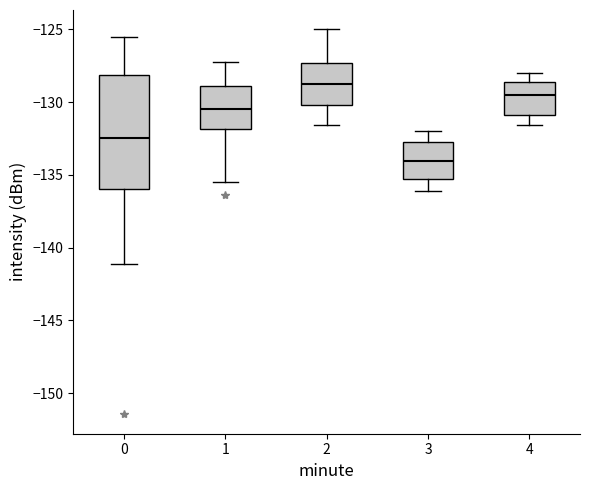

Which box's median line is the highest?

2